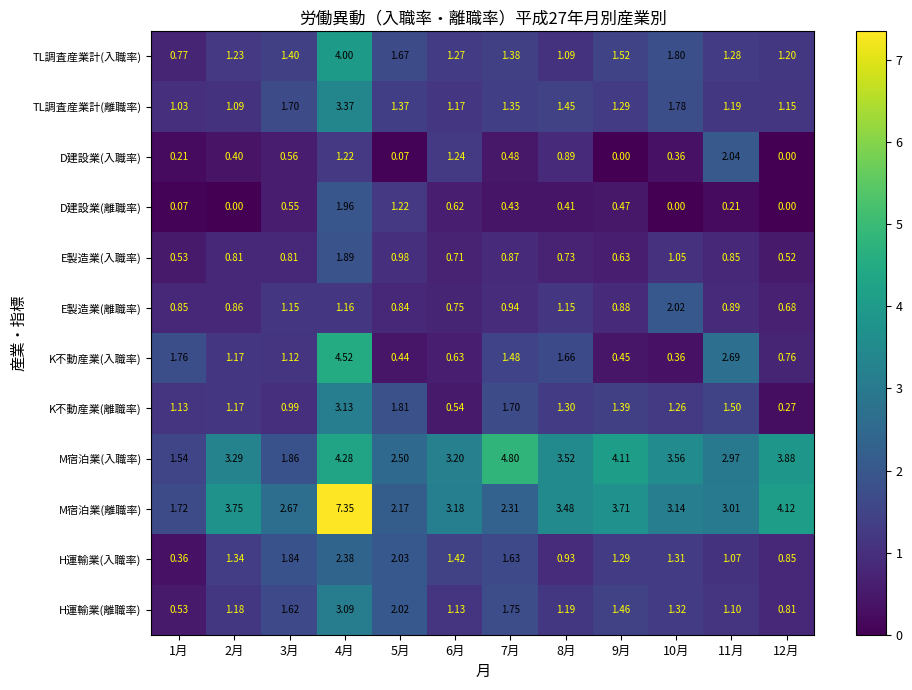

Rank the series by their maximum value, from lowest to highest.

E製造業(入職率), D建設業(離職率), E製造業(離職率), D建設業(入職率), H運輸業(入職率), H運輸業(離職率), K不動産業(離職率), TL調査産業計(離職率), TL調査産業計(入職率), K不動産業(入職率), M宿泊業(入職率), M宿泊業(離職率)